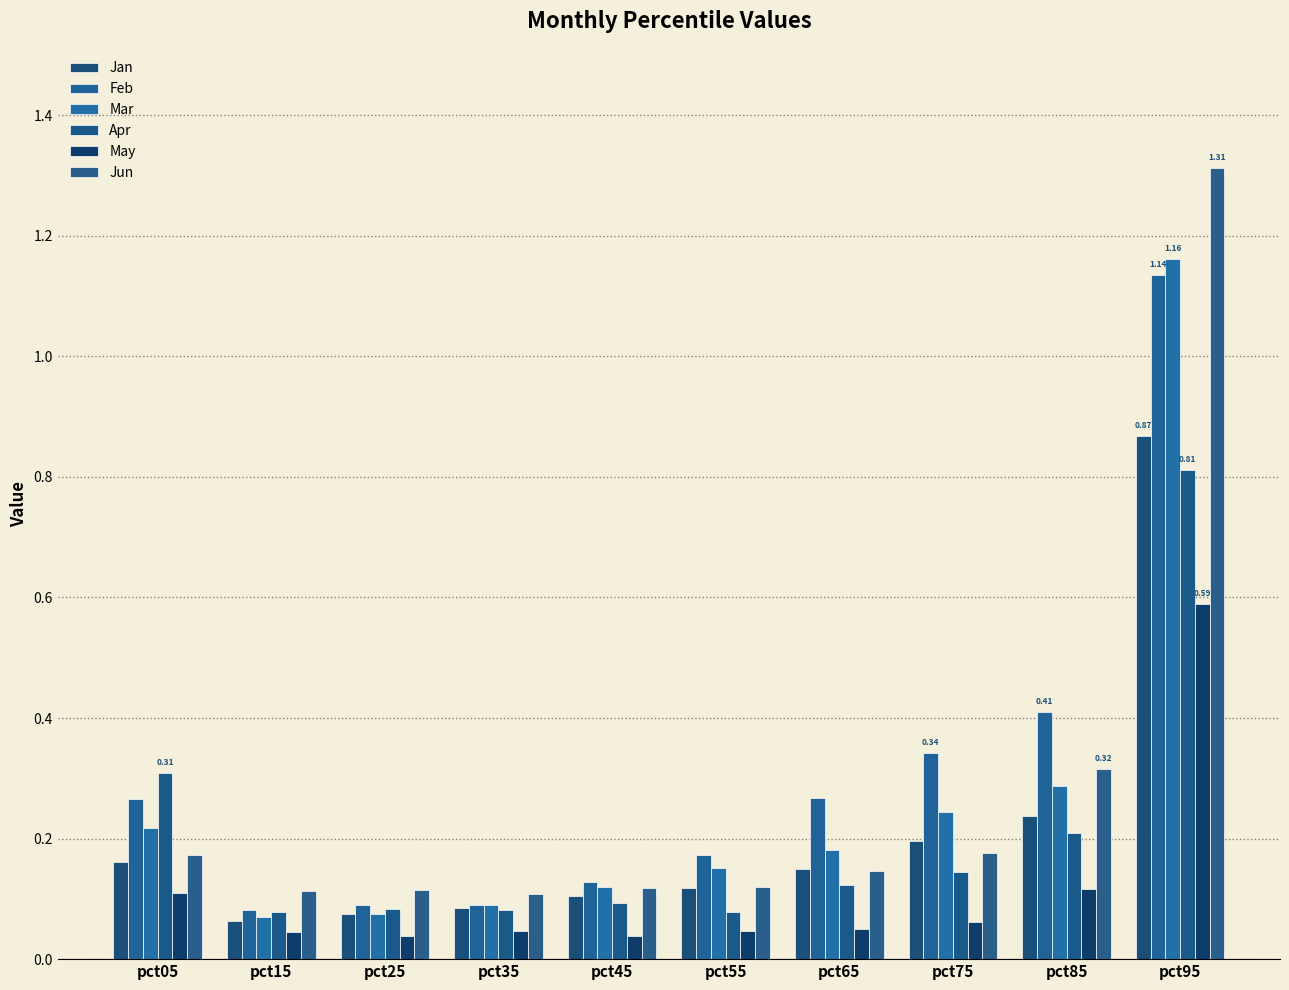

Is the value of Feb at pct25 greater than the value of May at pct45?

Yes